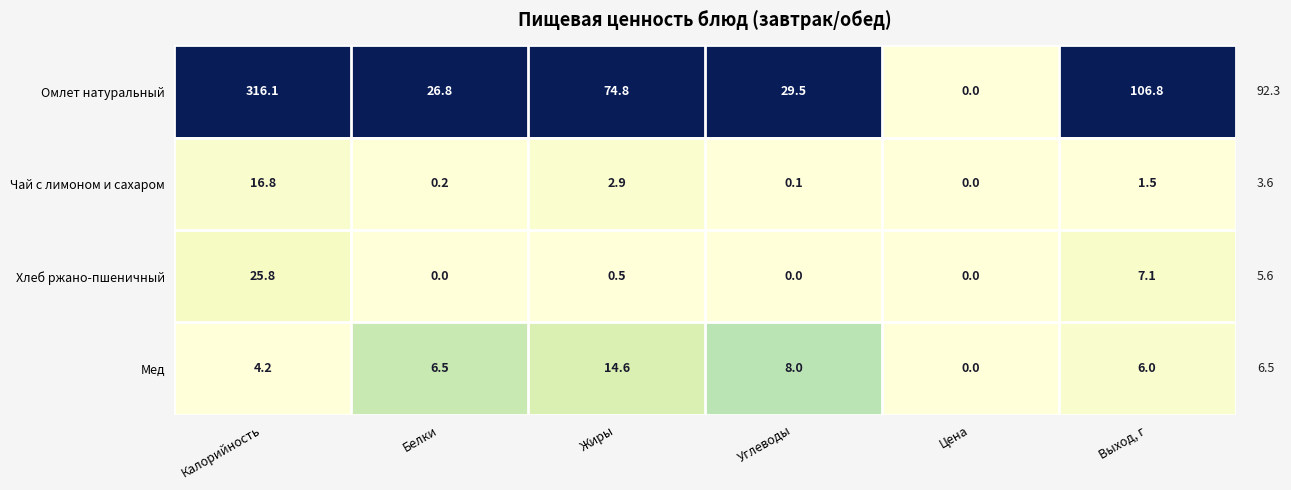

Between Калорийность and Цена, which series saw the biggest shift?

Омлет натуральный